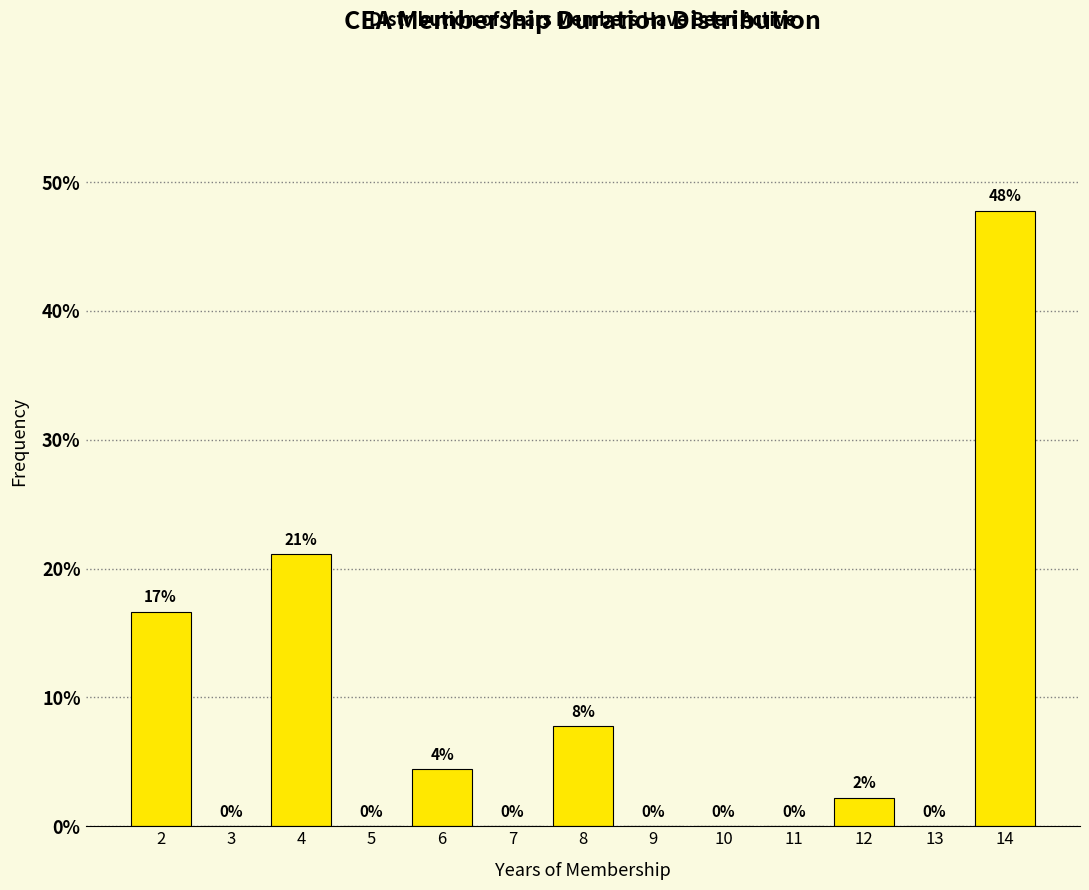

Which range on the x-axis has the tallest bar?

13.5 to 14.5